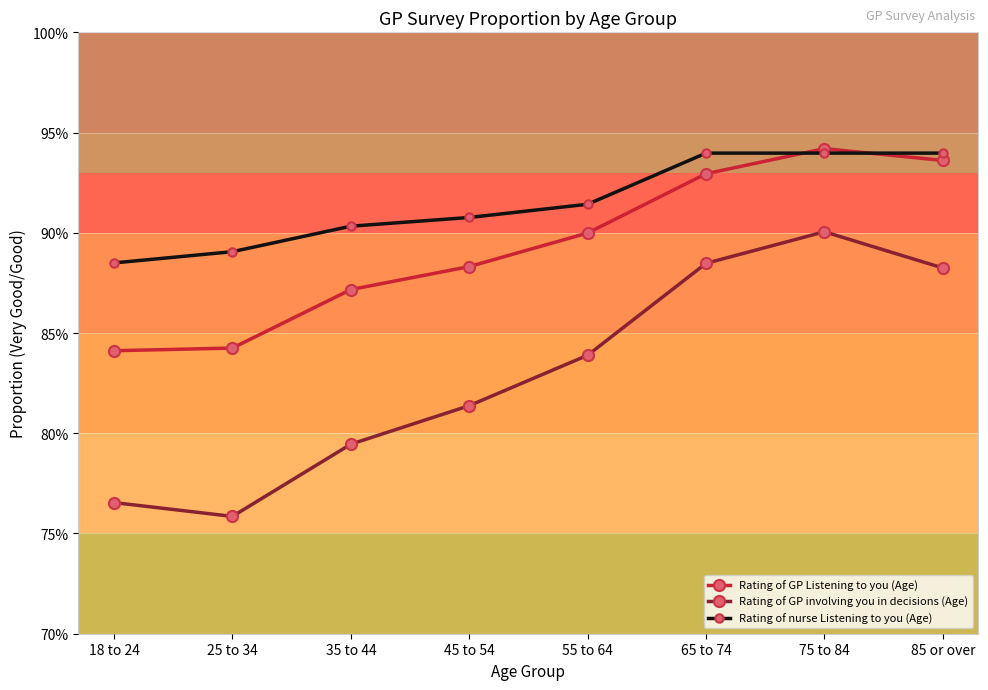

Which category has the lowest value across all series?

25 to 34